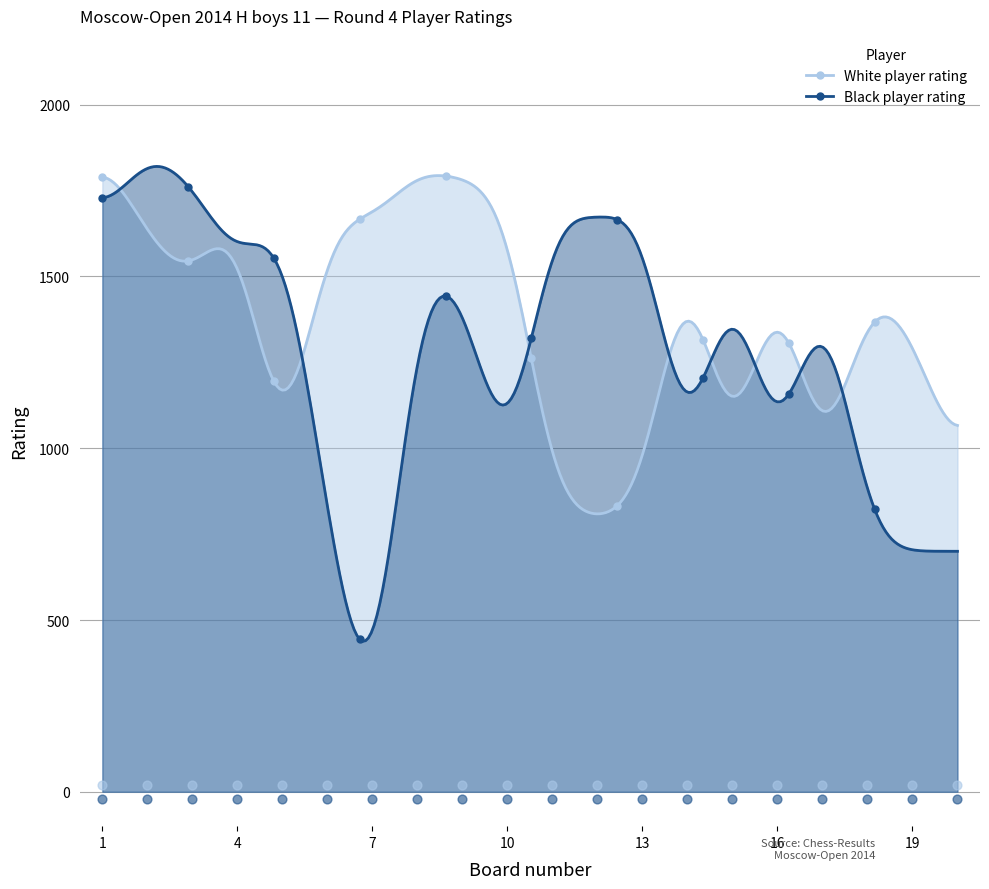

At which category is the sum across all series the highest?

1